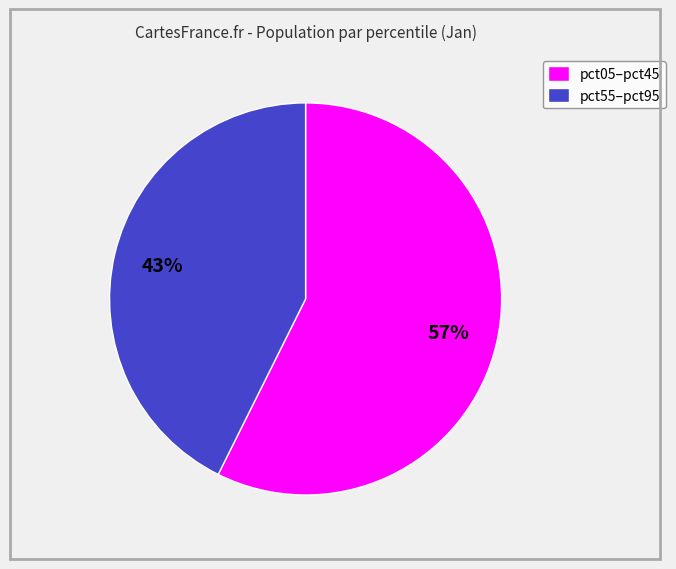

Which category has the smallest portion of the pie?

pct55–pct95